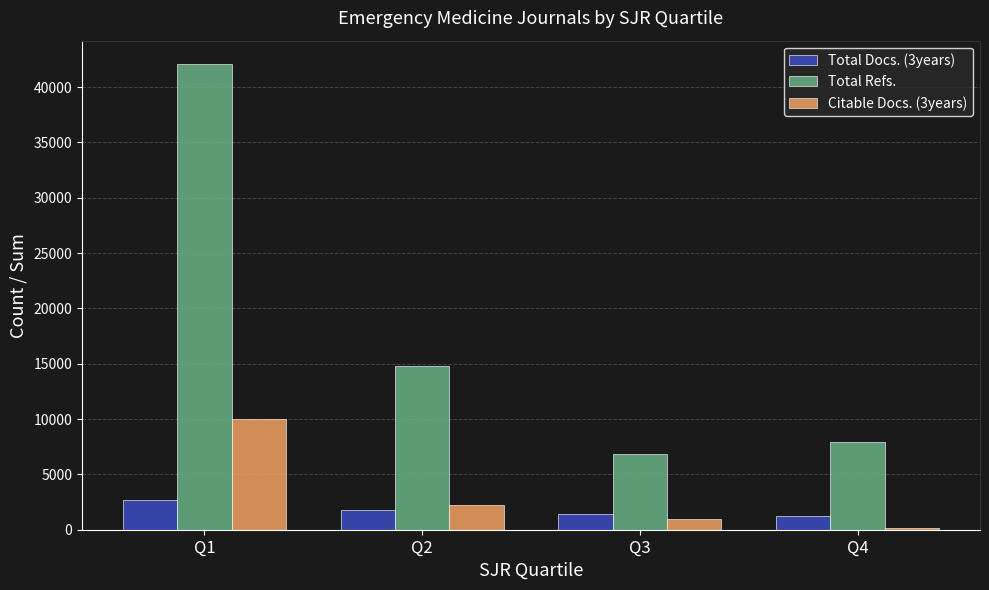

At which label does Total Refs. first exceed 14800?

Q1